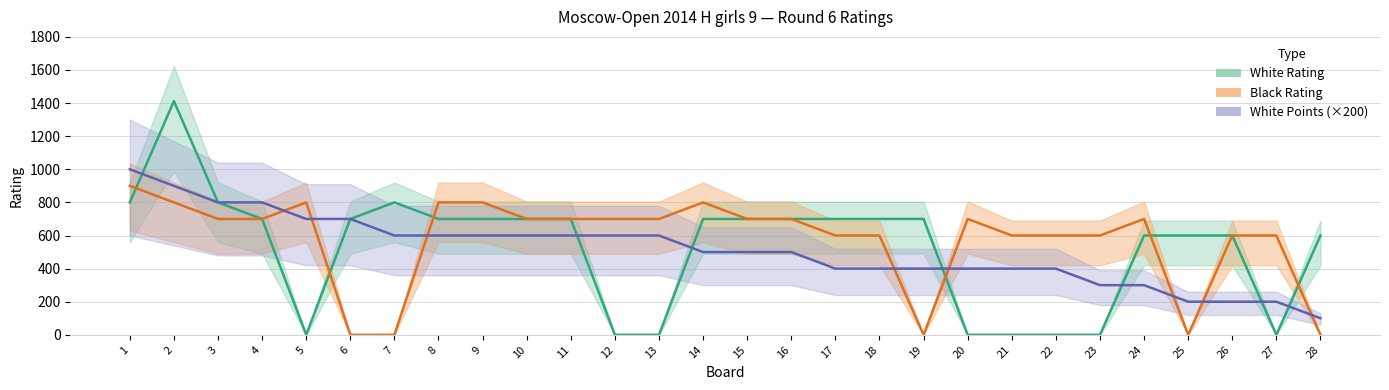

Does the chart have visible grid lines?

Yes